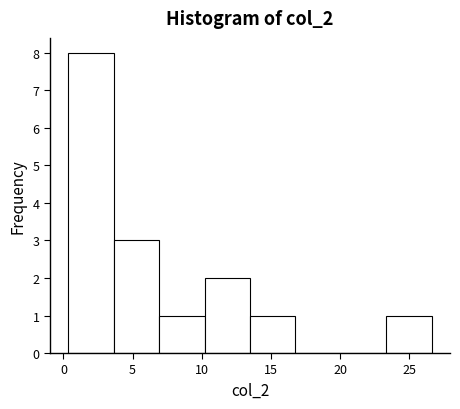

Reading left to right, transcribe this chart: for each bar, give the range it covers on the x-axis and its height. Neither the bar edges nor the heights are printed on the chart, so give them approximately, as read against the axes.

0.5 to 3.5: 8
3.5 to 7.0: 3
7.0 to 10.0: 1
10.0 to 13.5: 2
13.5 to 17.0: 1
17.0 to 20.0: 0
20.0 to 23.5: 0
23.5 to 26.5: 1